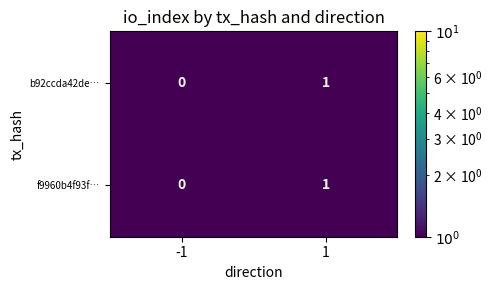

How many distinct data groups are displayed?

2